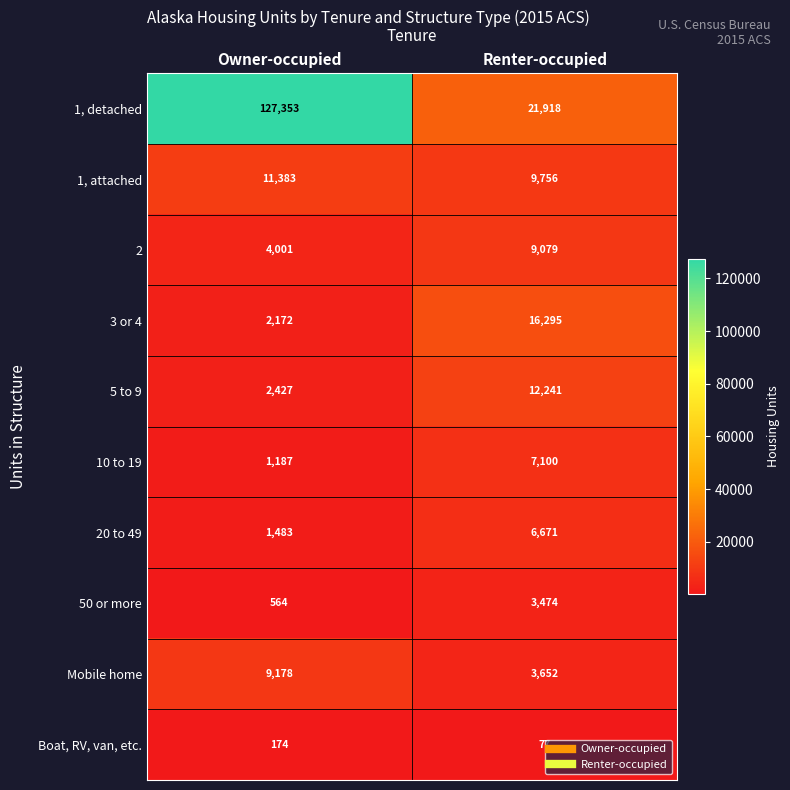

Which category has the highest value in the 50 or more series?

Renter-occupied